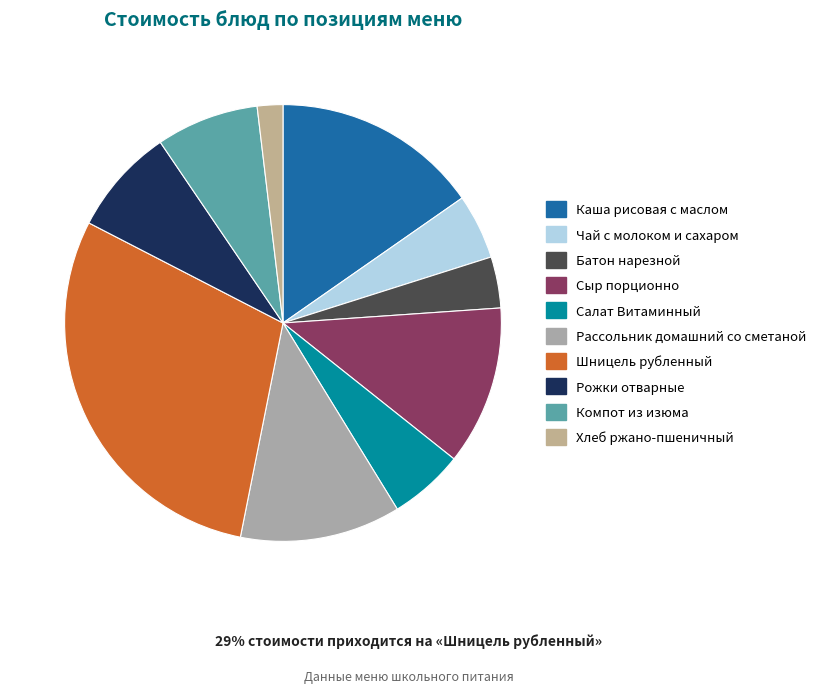

What percentage is the Хлеб ржано-пшеничный slice, to the nearest percent?

2%